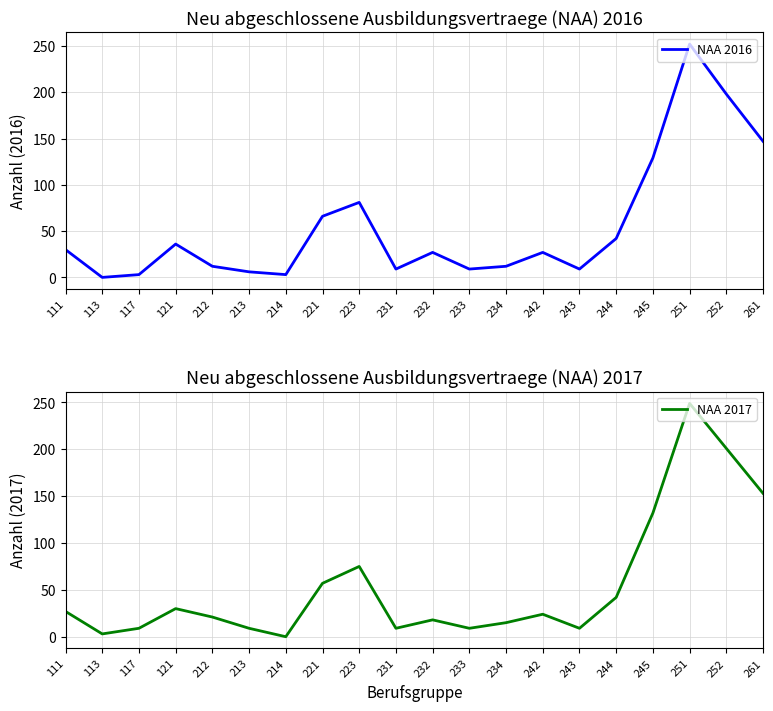

What is the total value across all series at 233?

18